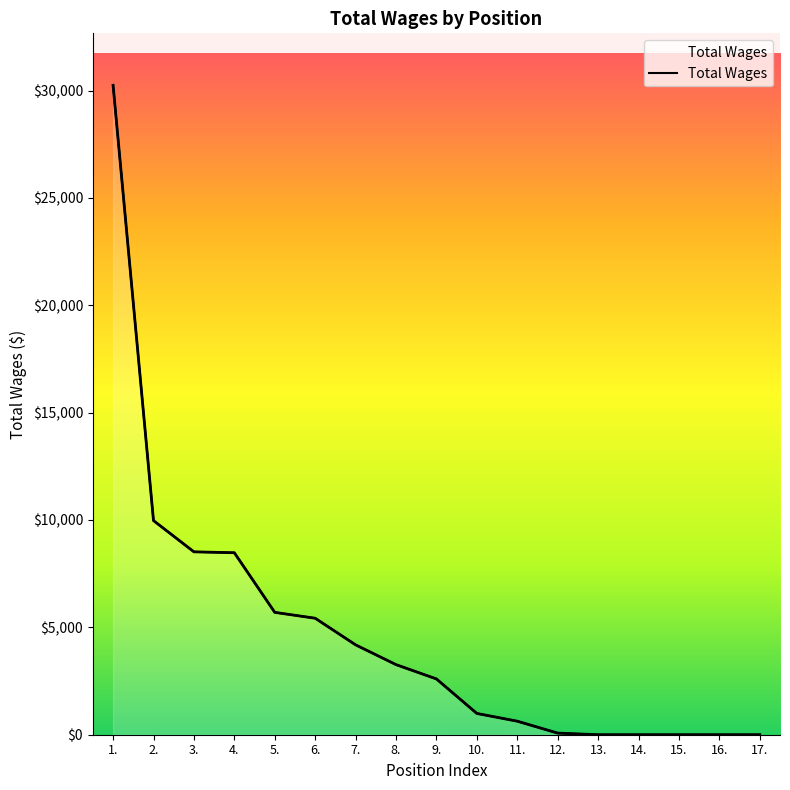

Between 2. and 5., which is larger?

2.